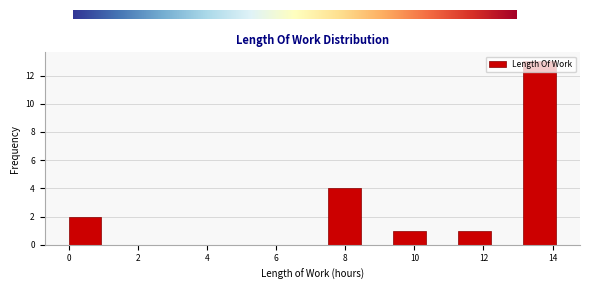

Which range on the x-axis has the tallest bar?

13.2 to 14.0